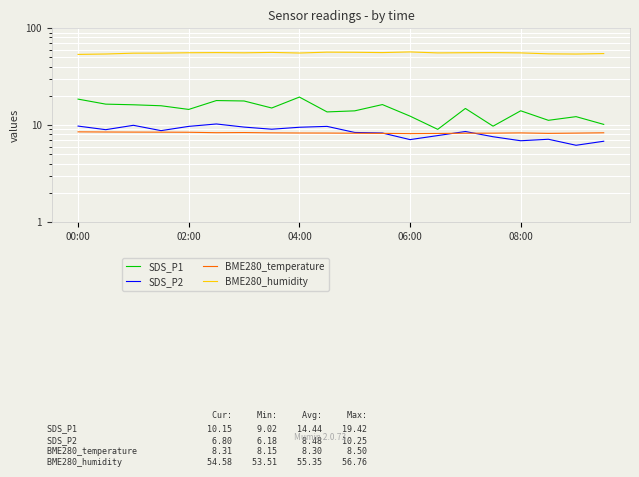

Is the value of BME280_humidity at 13 greater than the value of SDS_P1 at 19?

Yes